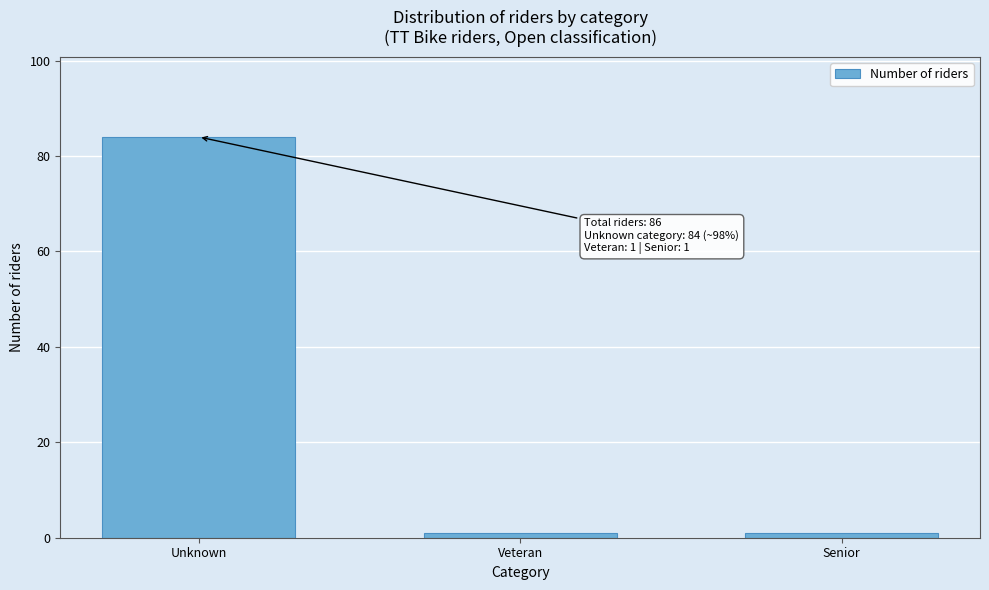

Reading right to left, list all the values displayed in this chart.

Senior=1	Veteran=1	Unknown=84